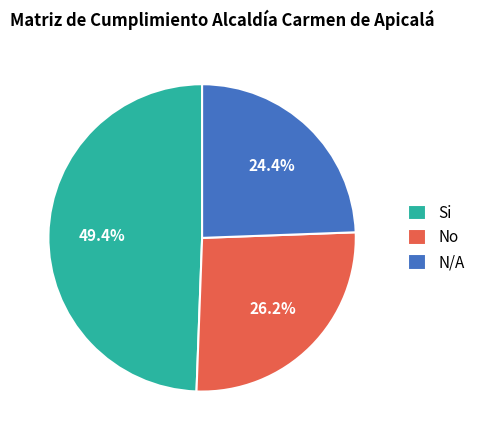

To the nearest percent, what is the difference between the largest and smallest slice percentages?

25%